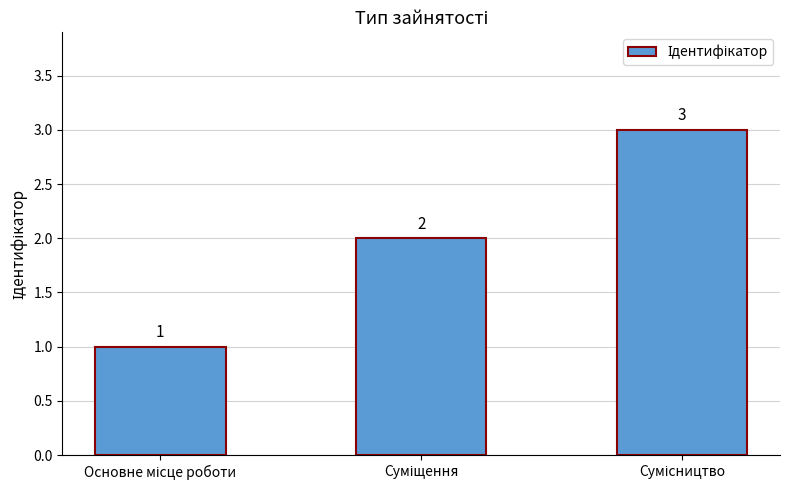

How many values are between 1 and 3?

3